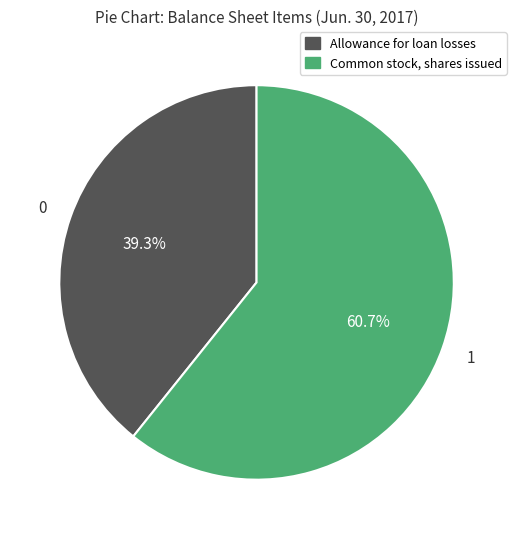

Count the number of slices in the pie.

2